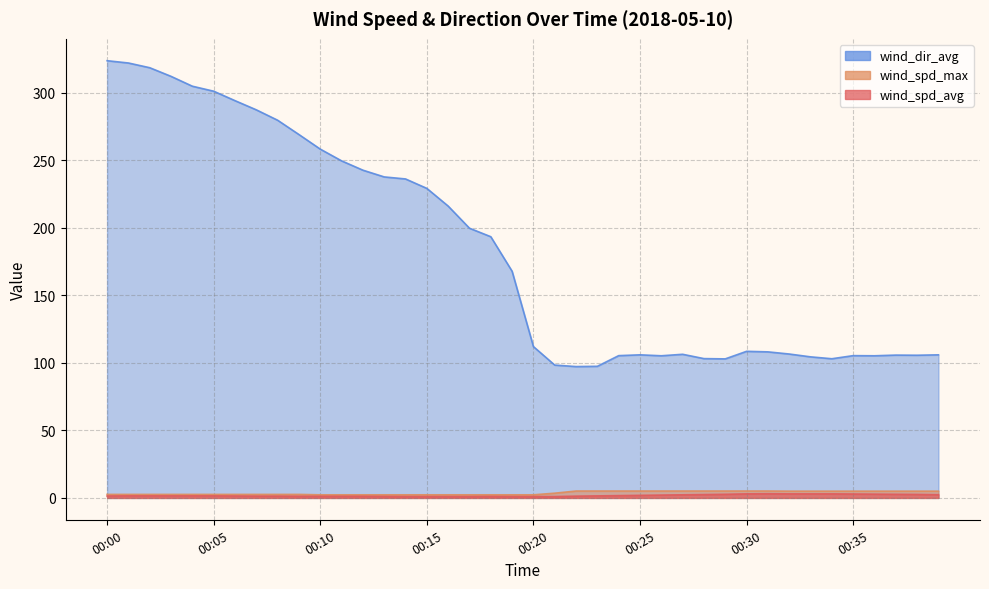

What are all the series names shown in the legend?

wind_spd_avg, wind_spd_max, wind_dir_avg